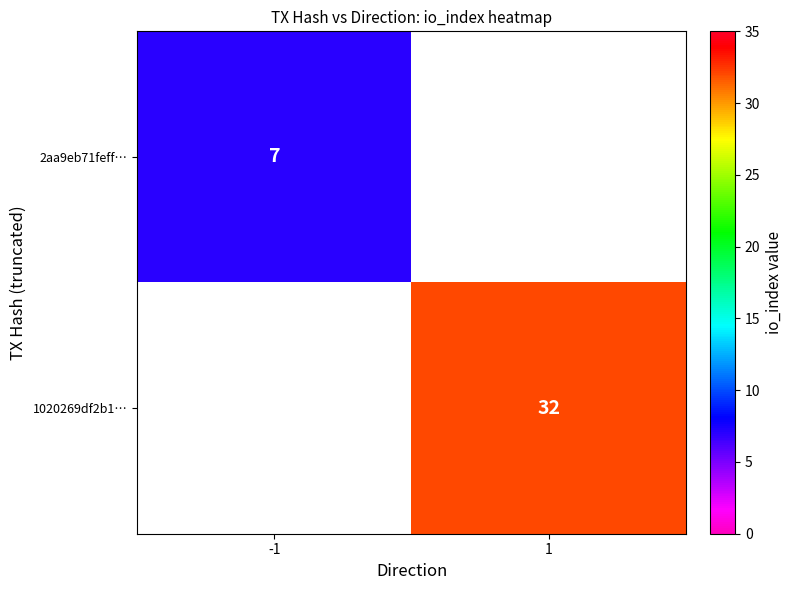

True or false: 1020269df2b1… has a value of 58 at 1.

False